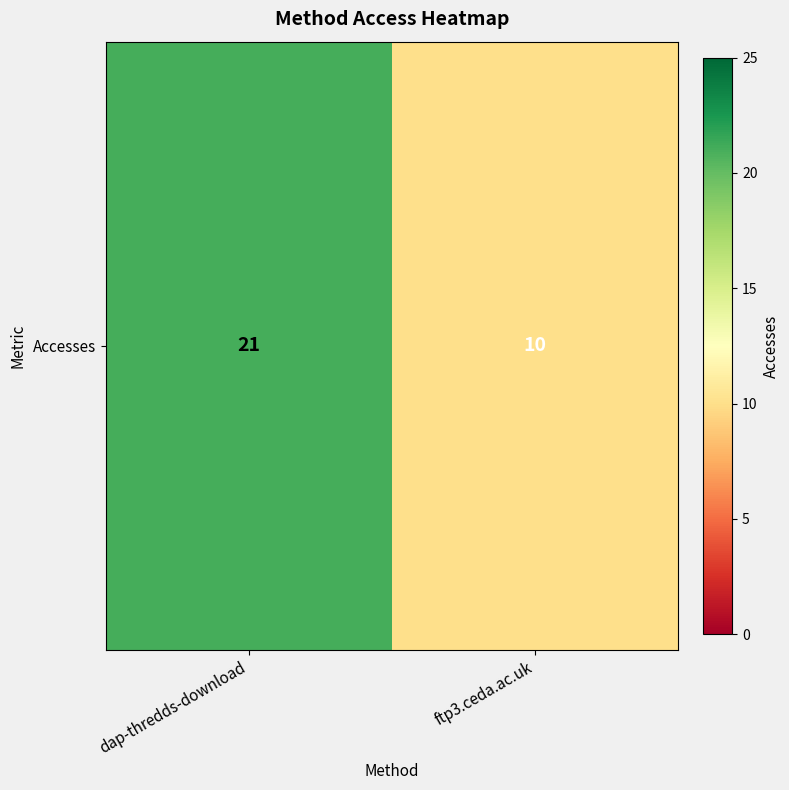

At which category does the chart reach its minimum across all series?

ftp3.ceda.ac.uk